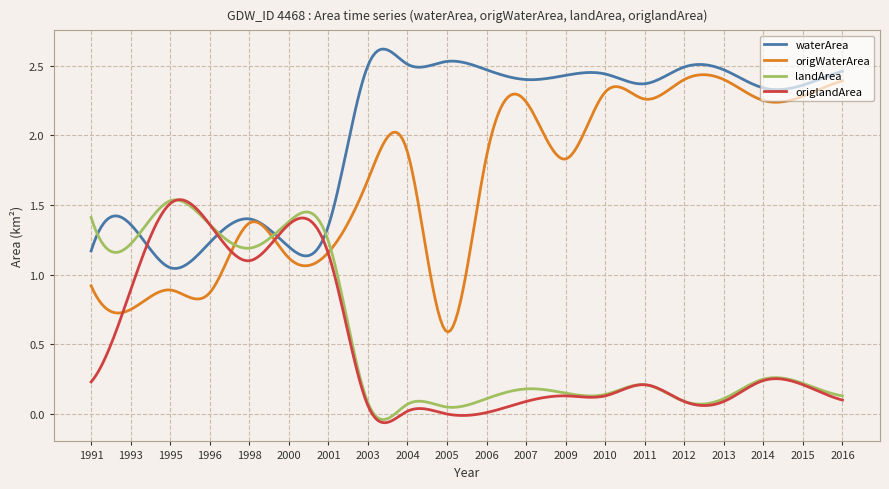

Which series has the largest total across all categories?

waterArea